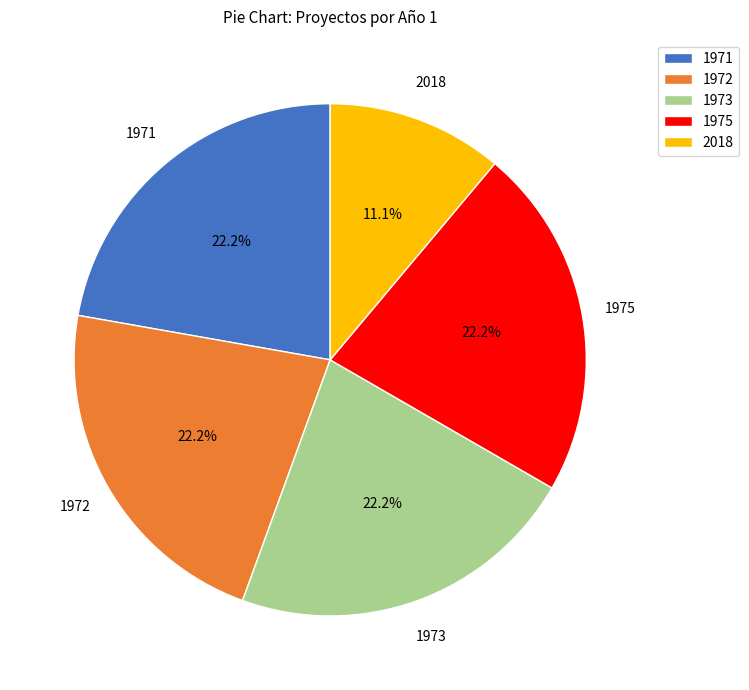

Does 2018 represent more than half of the total?

No